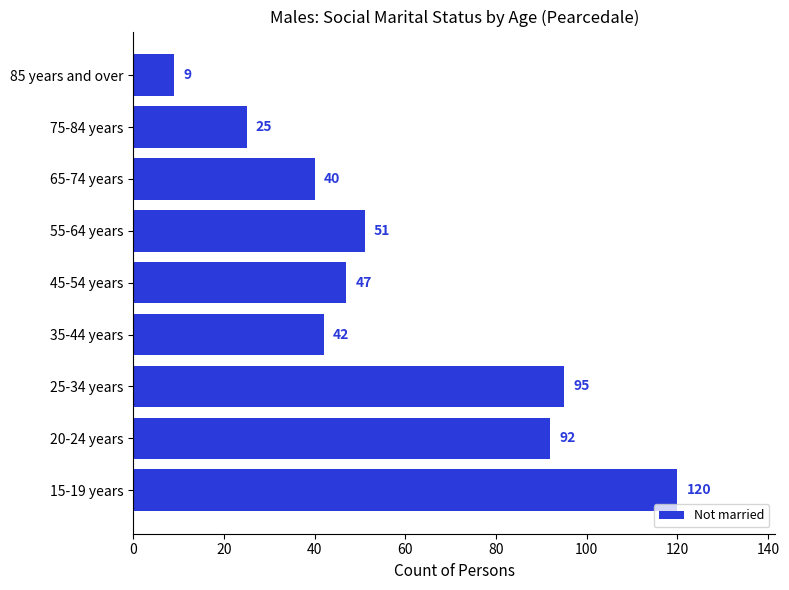

Between 25-34 years and 15-19 years, which is larger?

15-19 years